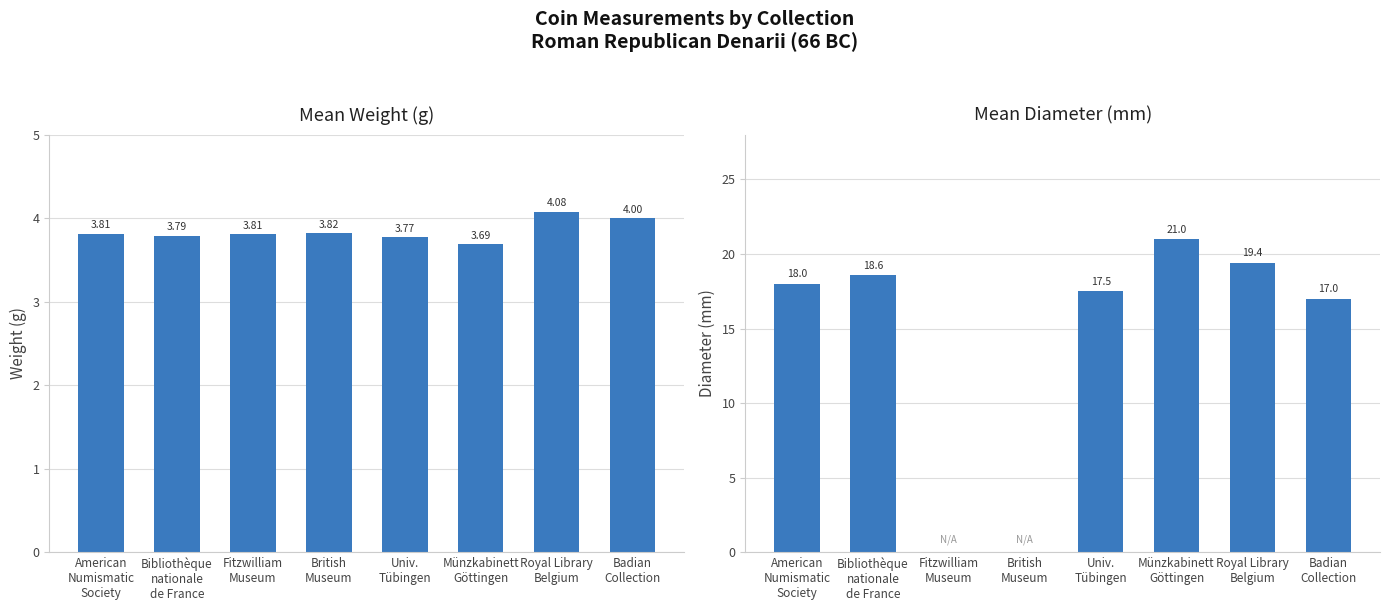

How many data points does each series have?

8